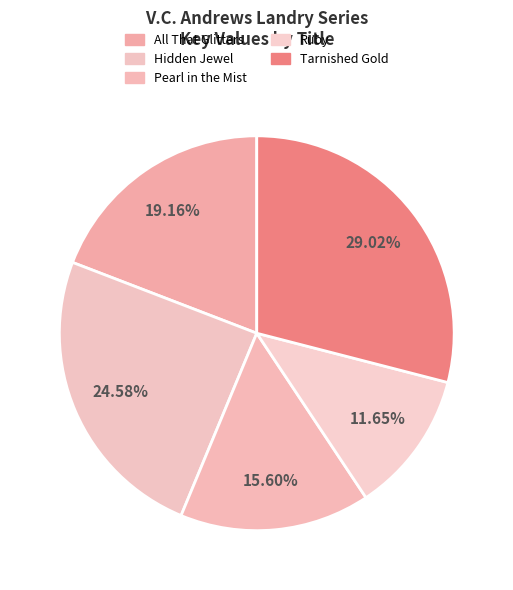

To the nearest percent, what is the difference between the Ruby and Hidden Jewel slice percentages?

13%